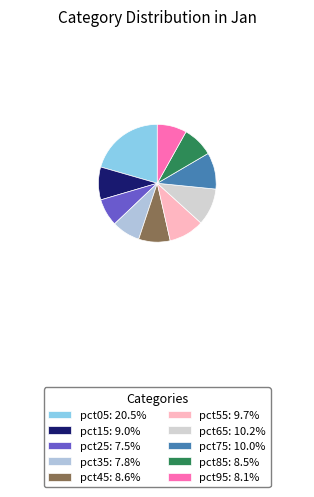

Which has a higher value, pct85 or pct65?

pct65